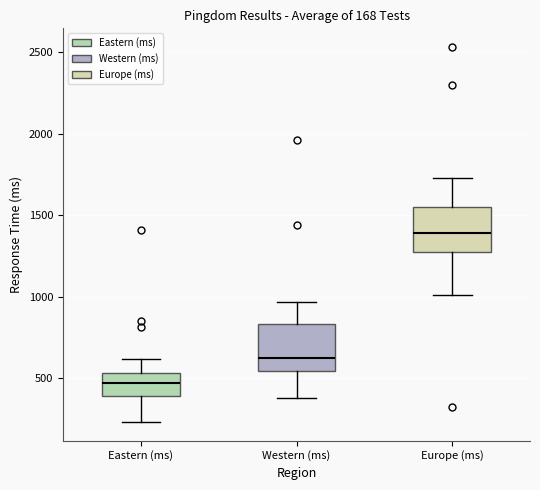

Which box has the lowest median line?

Eastern (ms)